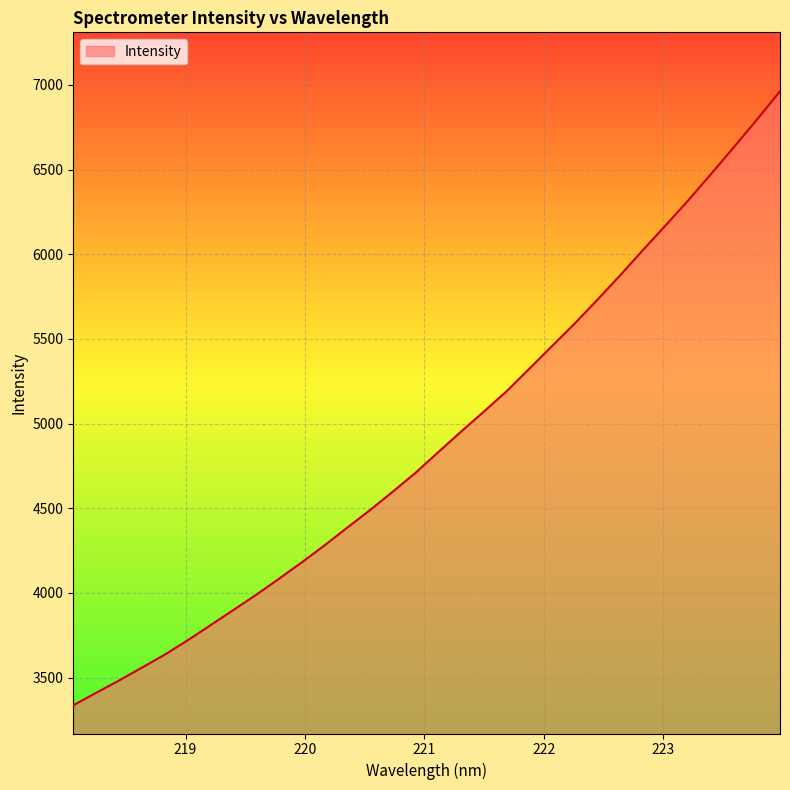

What is the greatest value displayed?

6962.0